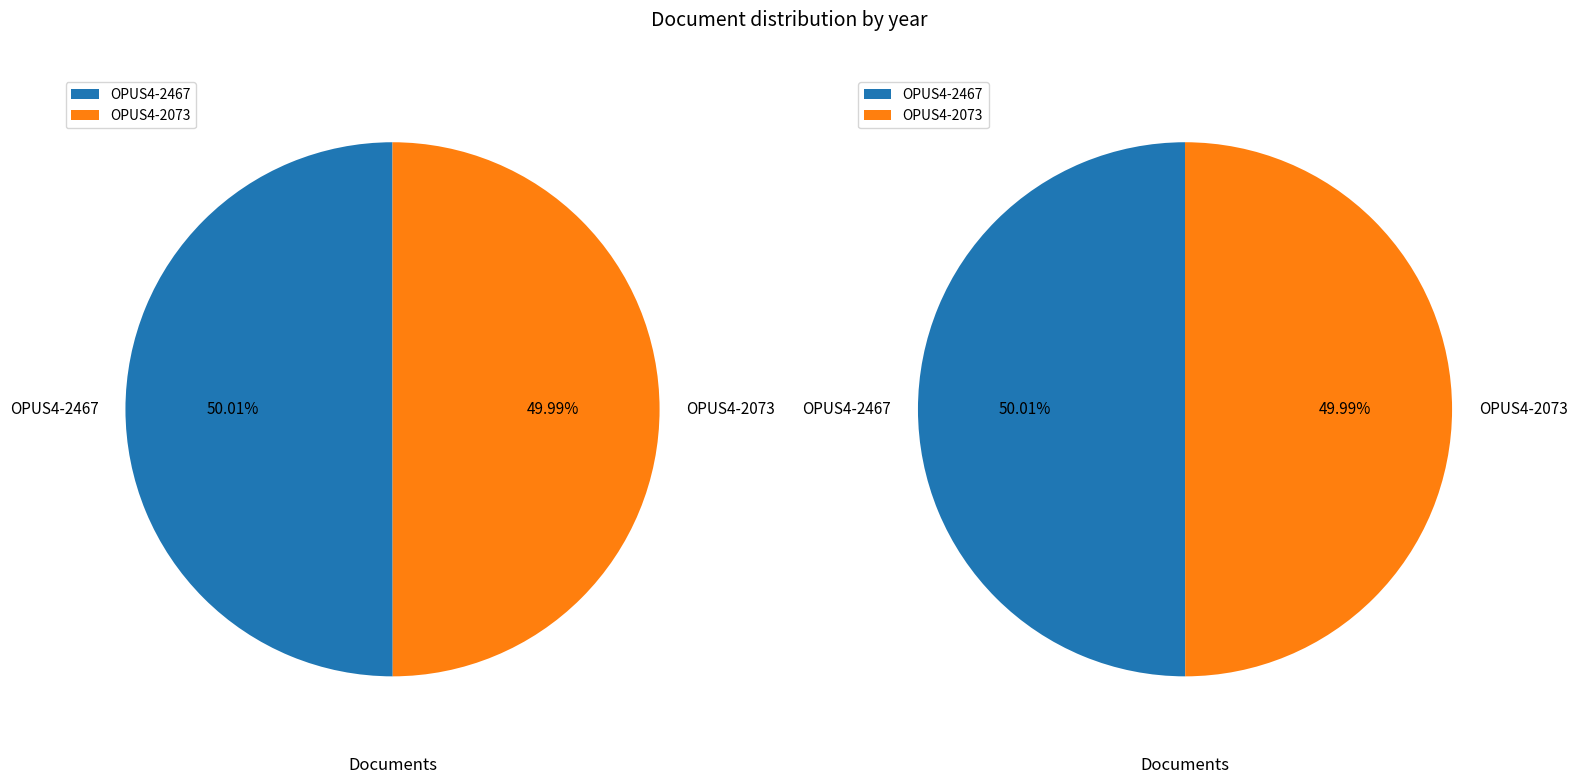

Is the sum of OPUS4-2467 and OPUS4-2073 greater than half?

Yes